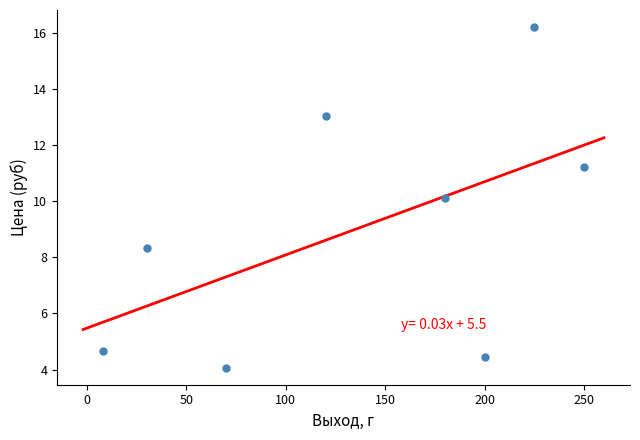

What is the range of Y values (max minus min)?

12.1